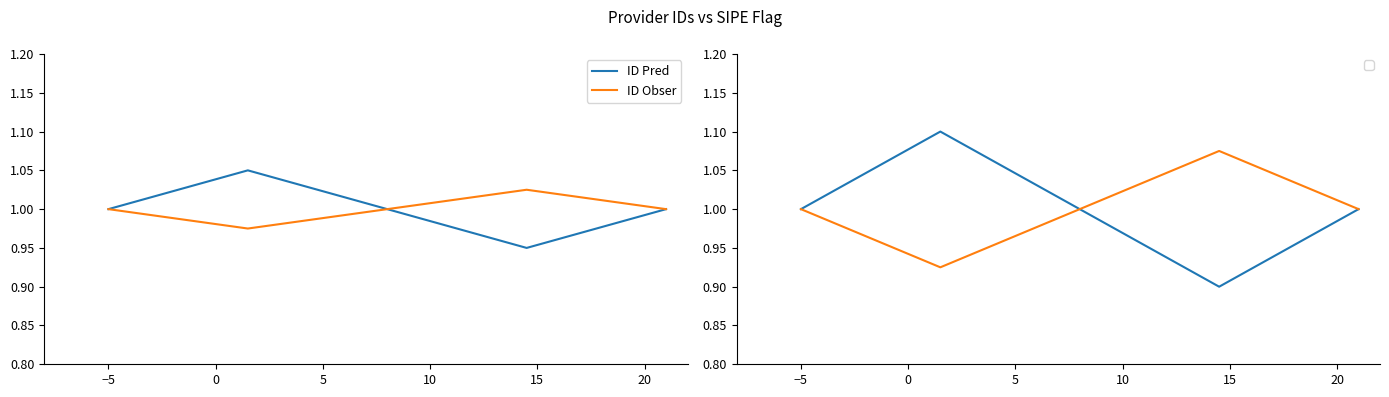

True or false: ID Pred and ID Obser cross at least once.

False